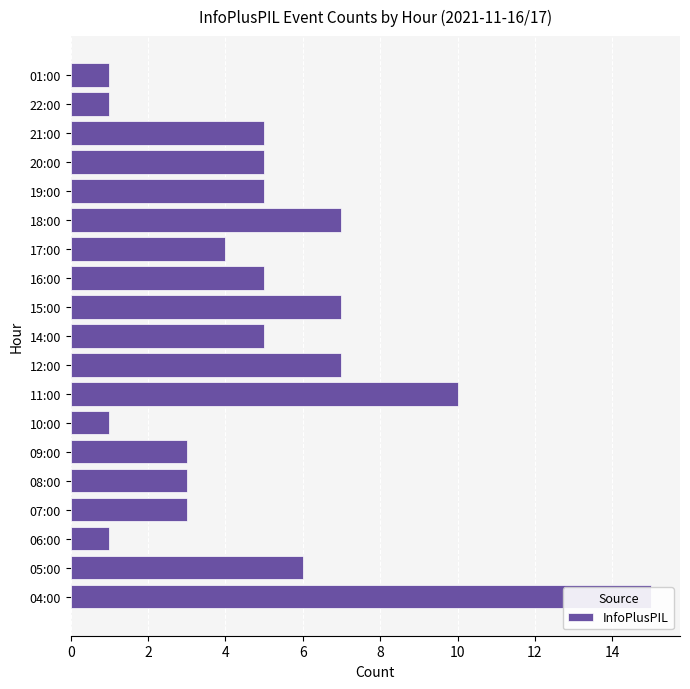

Reading left to right, extract all data points from this chart.

15	6	1	3	3	3	1	10	7	5	7	5	4	7	5	5	5	1	1